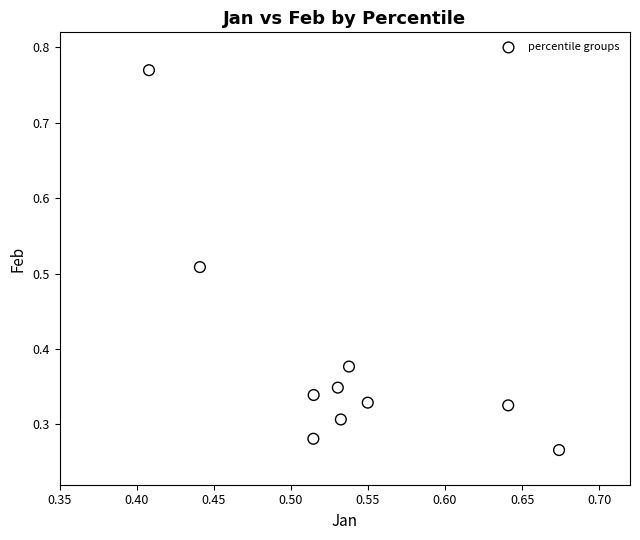

How many points are shown in the scatter plot?

10